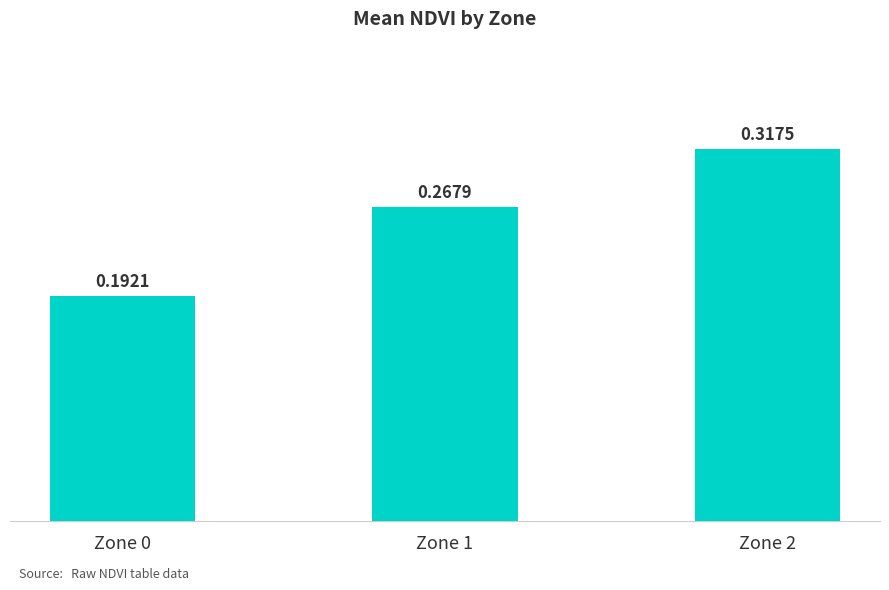

Rank the categories by value from highest to lowest.

Zone 2, Zone 1, Zone 0